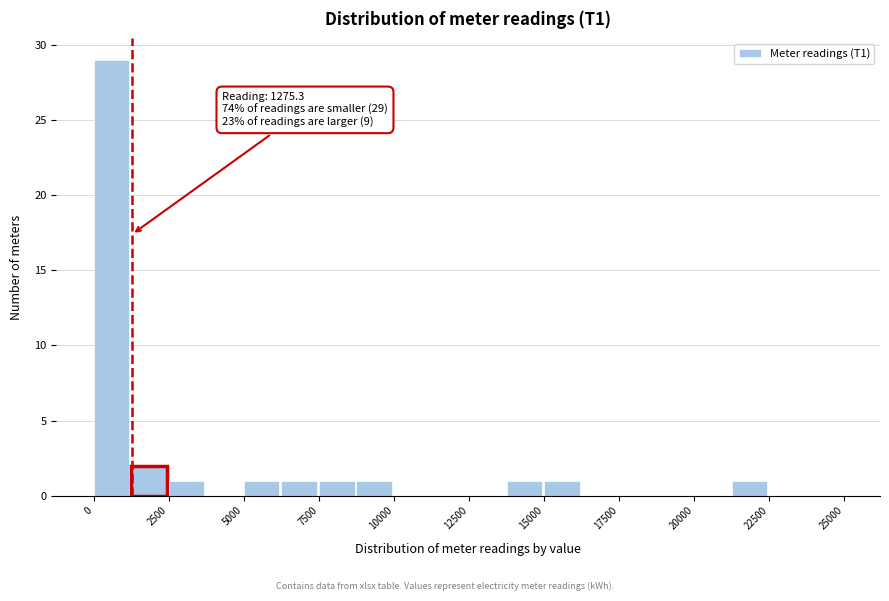

Read against the x-axis, roughly where is the centre of the tallest bar?

500